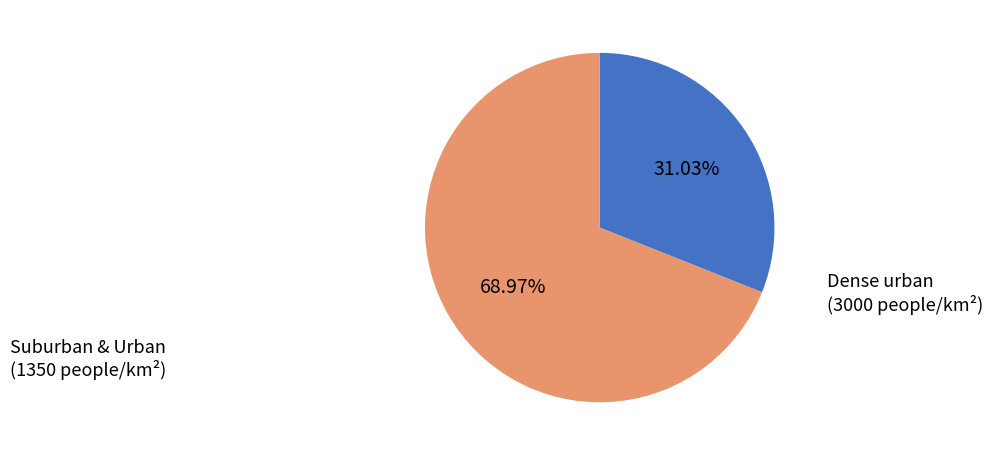

Is there a majority slice in this chart?

Yes